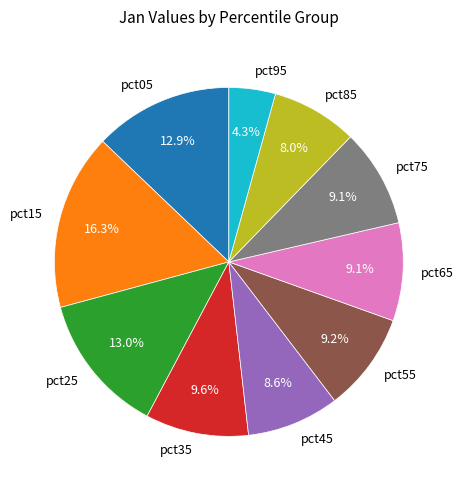

Is it true that pct85 is 1% of the pie?

False